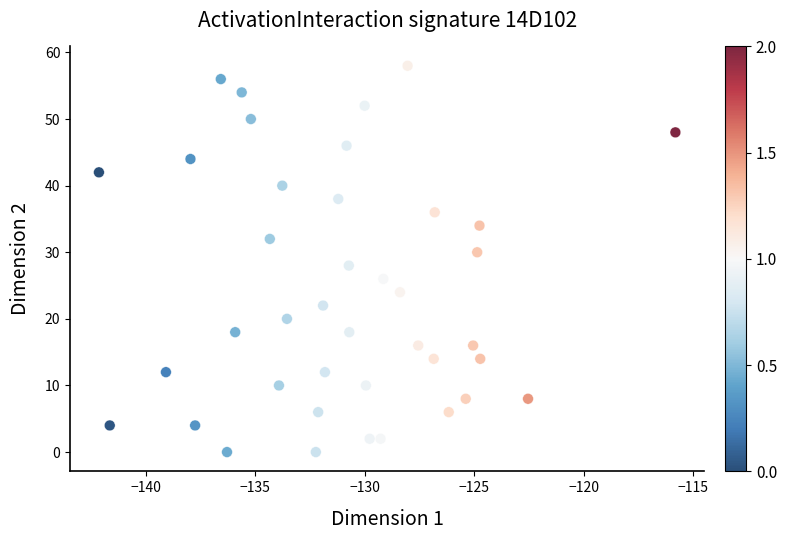

What is the range of Y values (max minus min)?

58